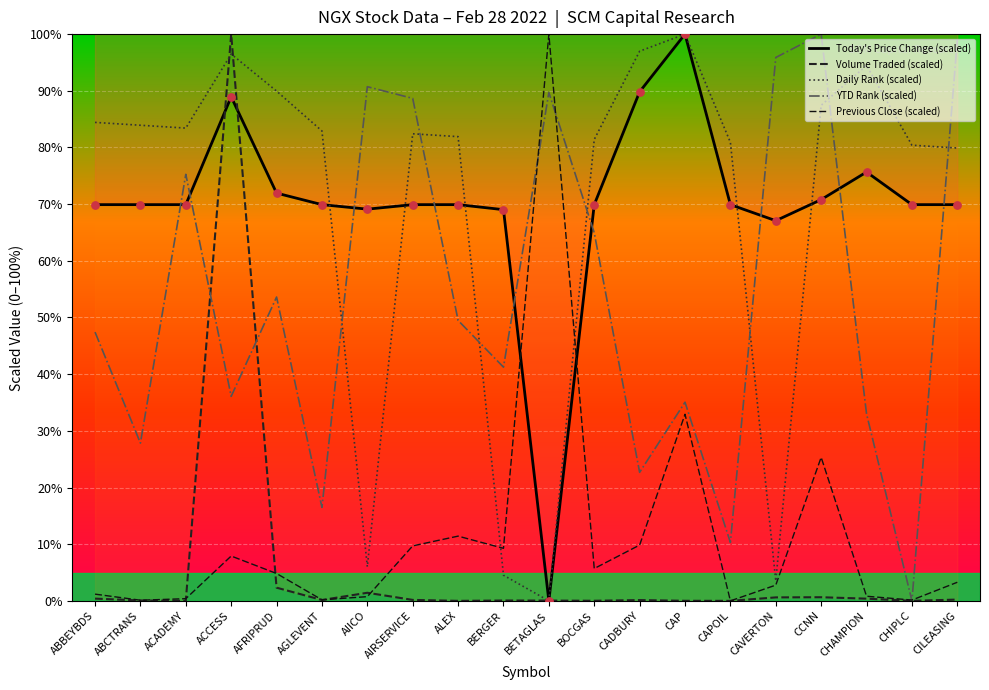

At which category is the sum across all series the highest?

ACCESS